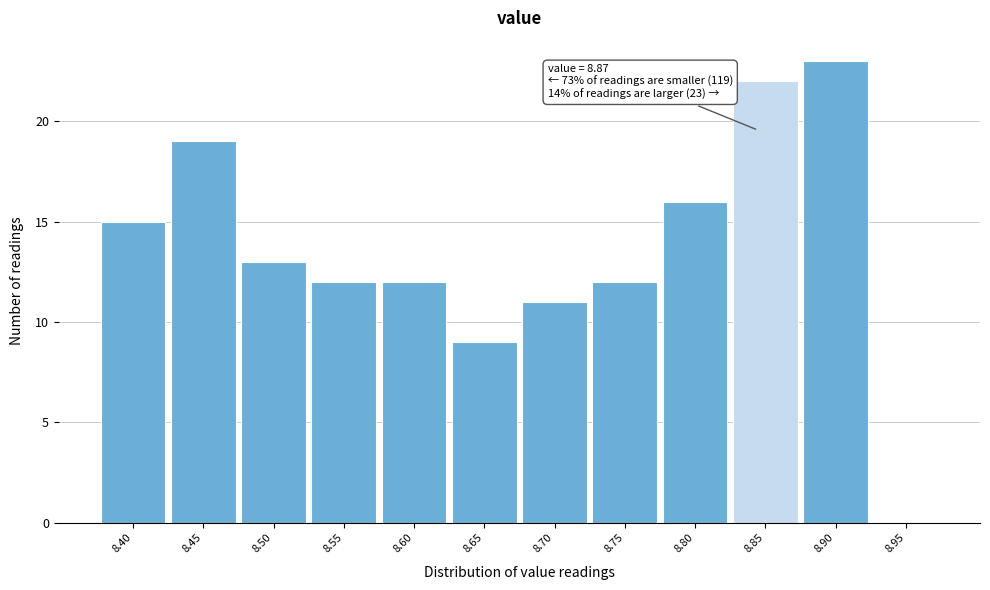

Reading left to right, list all the values displayed in this chart.

8.40=15	8.45=19	8.50=13	8.55=12	8.60=12	8.65=9	8.70=11	8.75=12	8.80=16	8.85=22	8.90=23	8.95=0